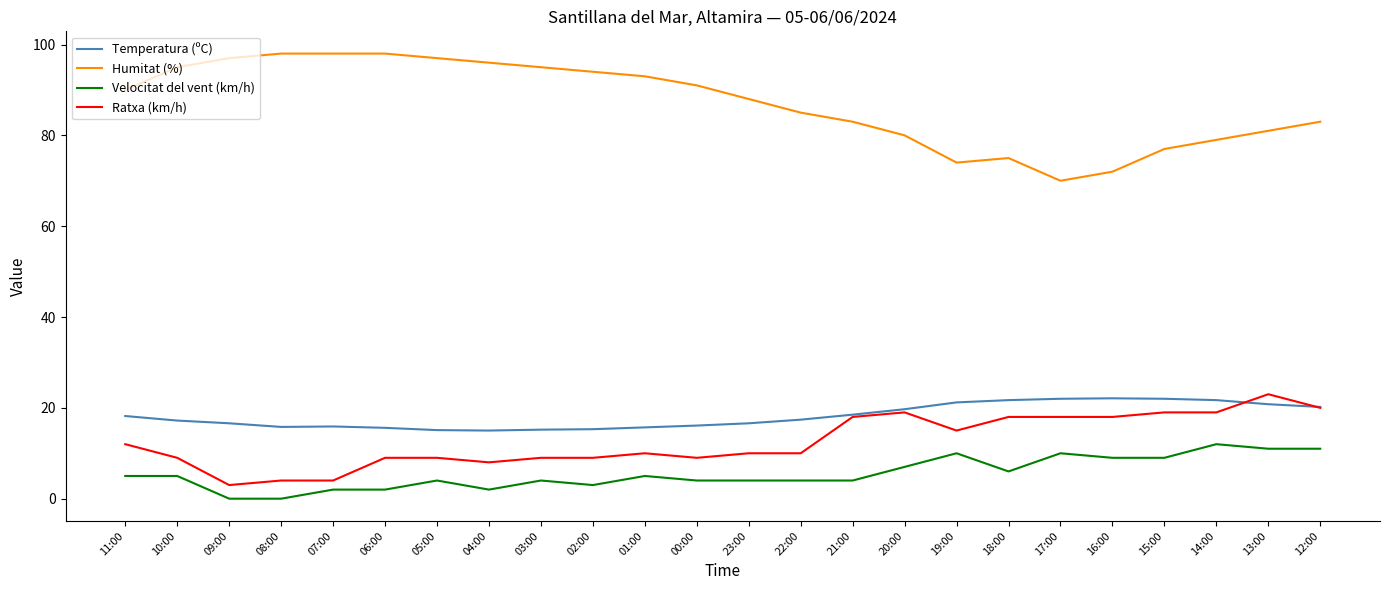

What is the maximum value shown in the chart?

98.0